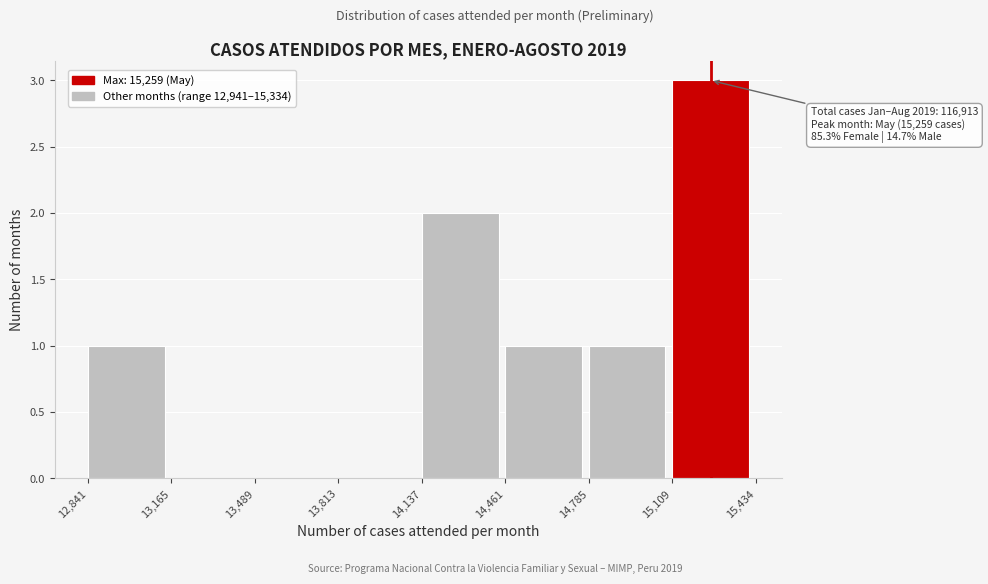

Which range on the x-axis has the tallest bar?

15,109 to 15,434